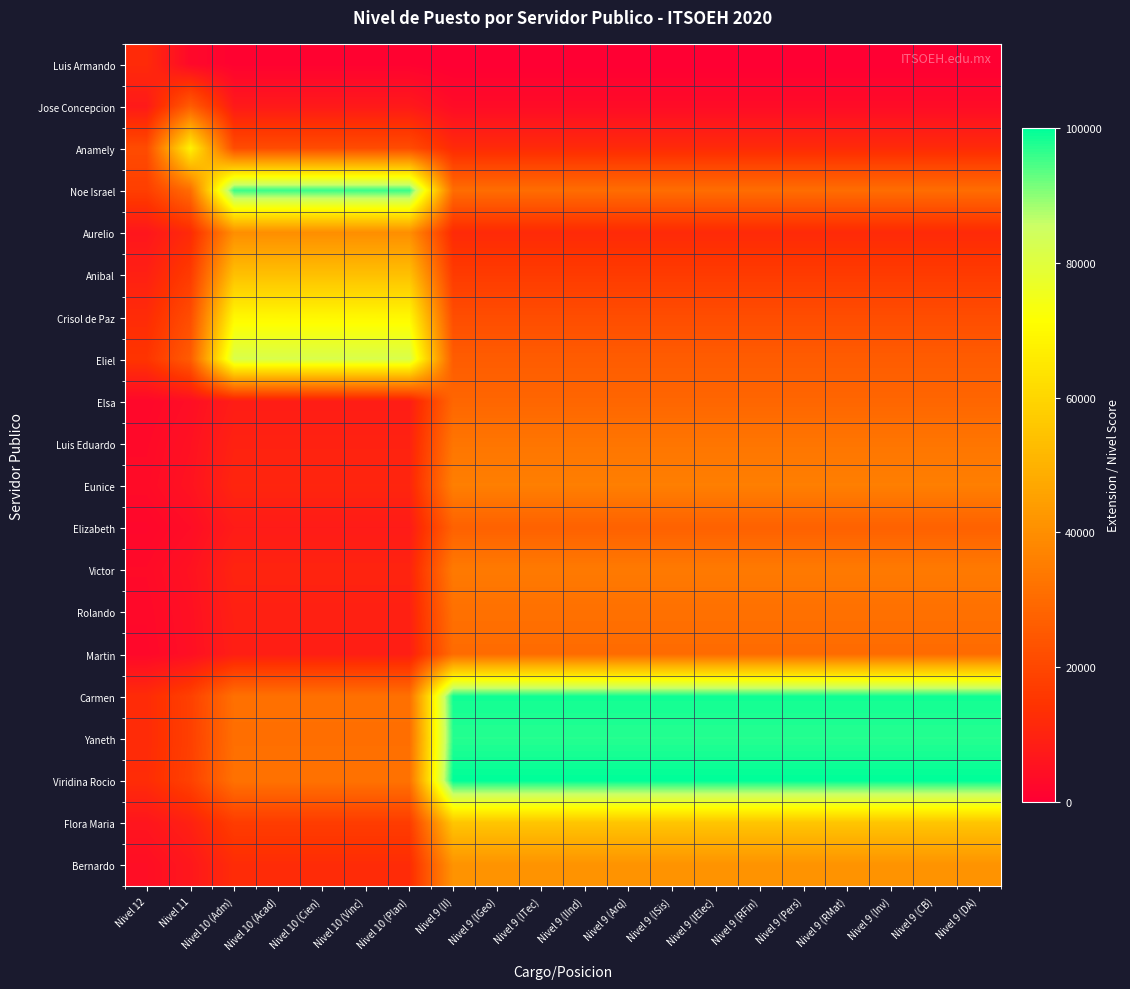

At which category is the sum across all series the highest?

Nivel 9 (II)